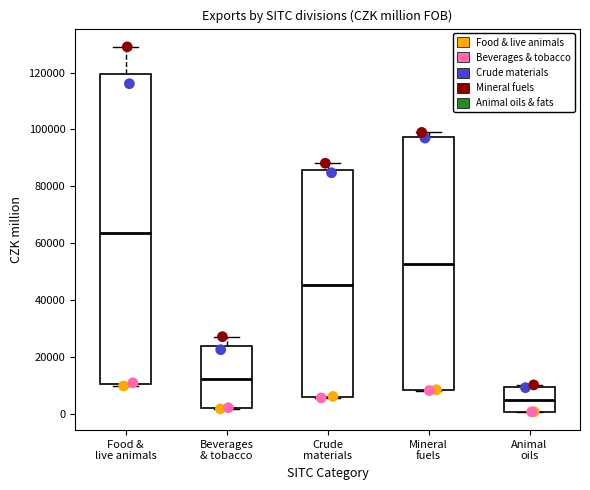

Where does the upper whisker of the box for Food & live animals end on the y-axis? The values are not printed on the chart, so give them approximately, as read against the axis.

130000